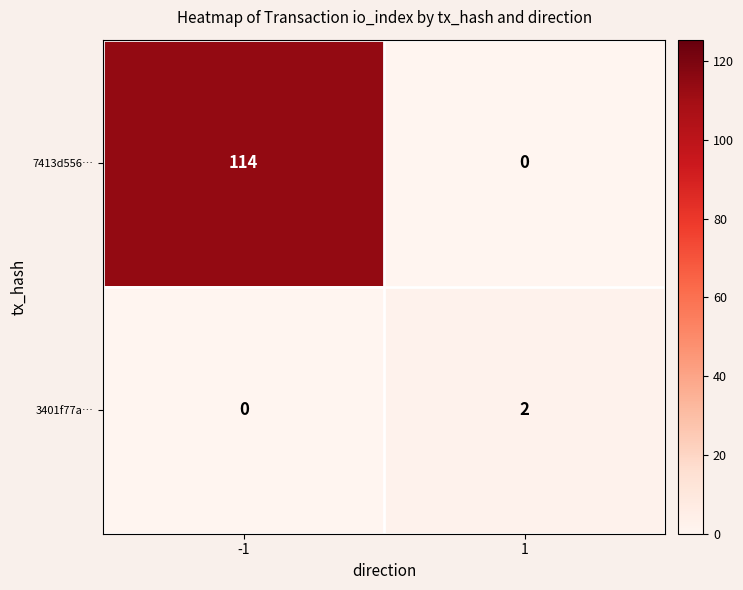

Rank the series at 1 from highest to lowest value.

3401f77a…, 7413d556…